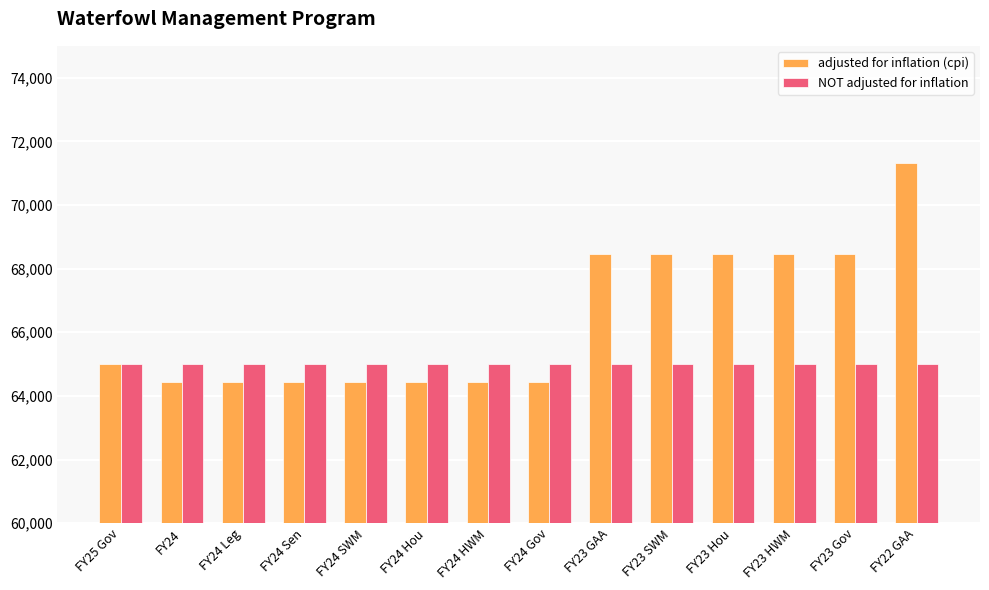

Which series has the largest total across all categories?

adjusted for inflation (cpi)